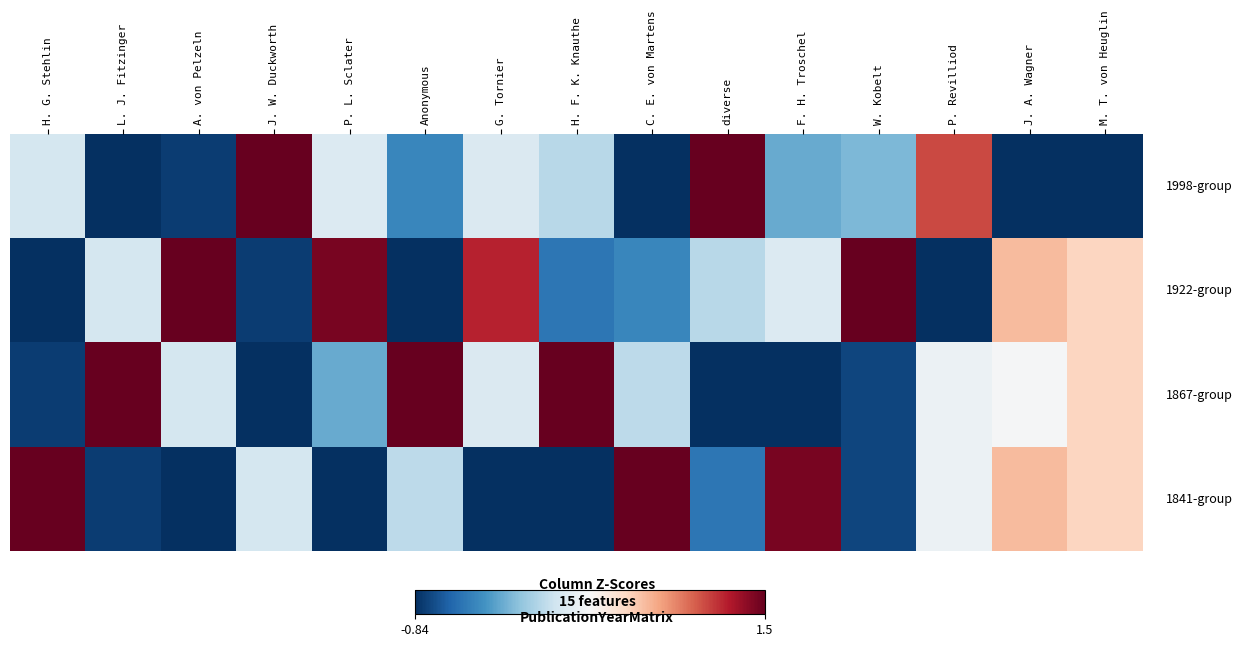

Count the number of data series in this chart.

4